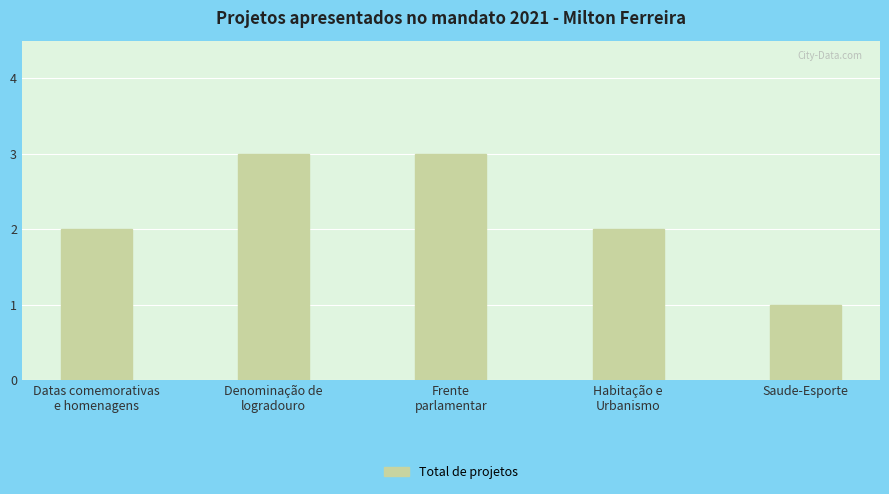

What is the greatest value displayed?

3